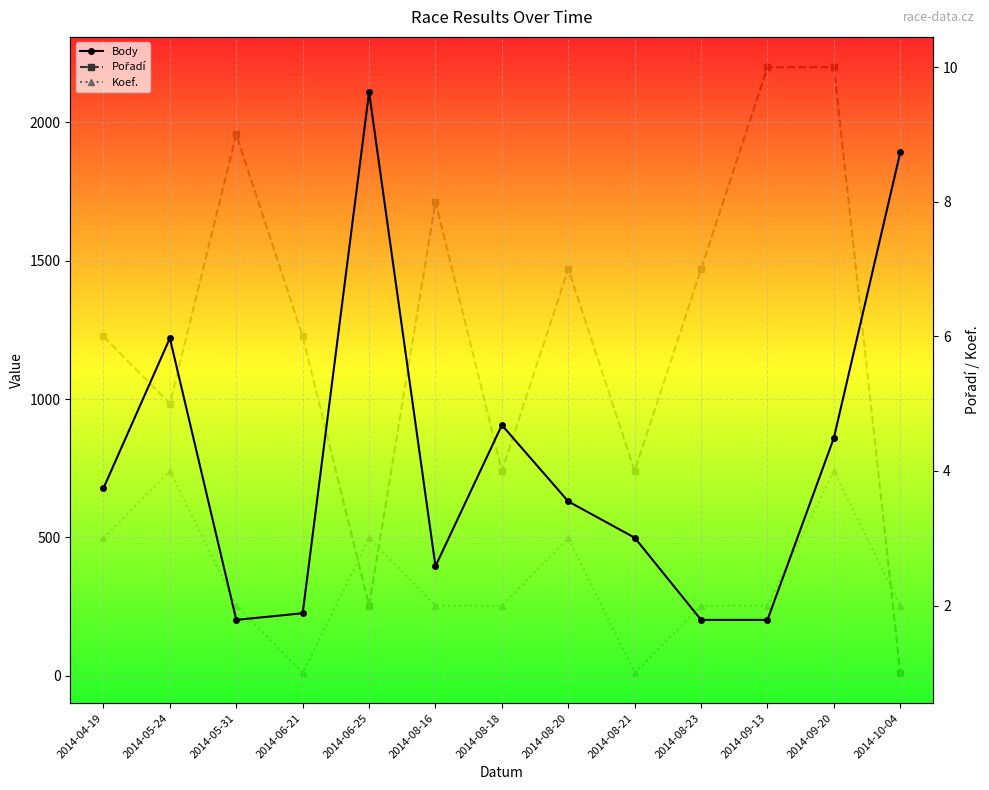

At which label is Pořadí closest to 5?

2014-05-24